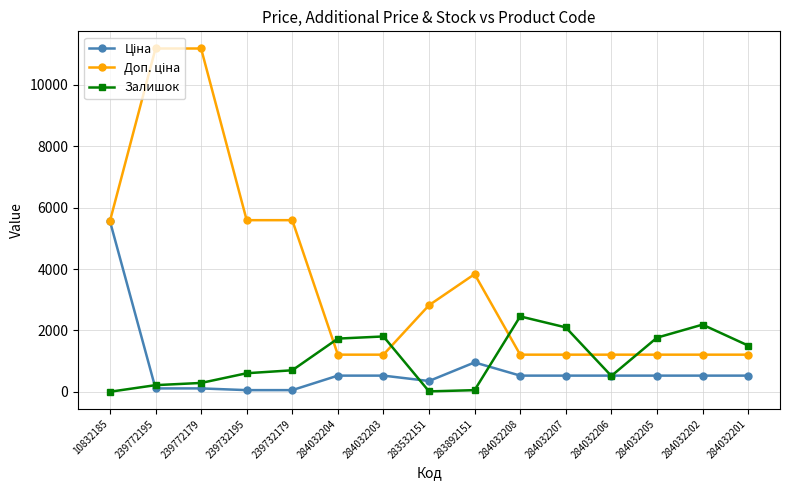

What is the spread (max minus min) of values at 284032204?

1205.8